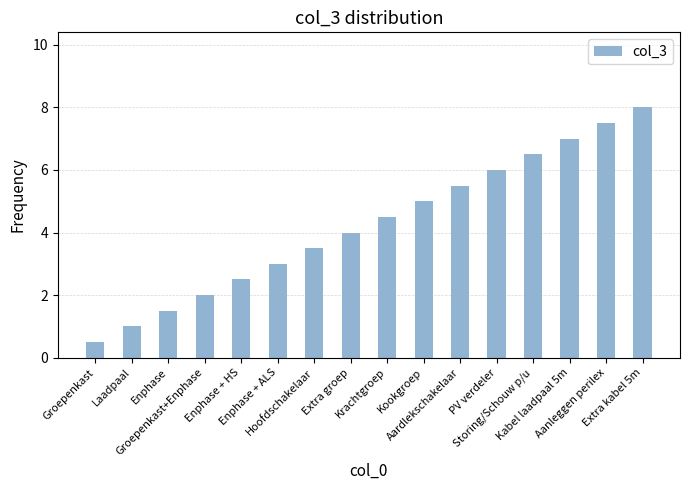

What is the difference between the second highest and second lowest values?

6.5